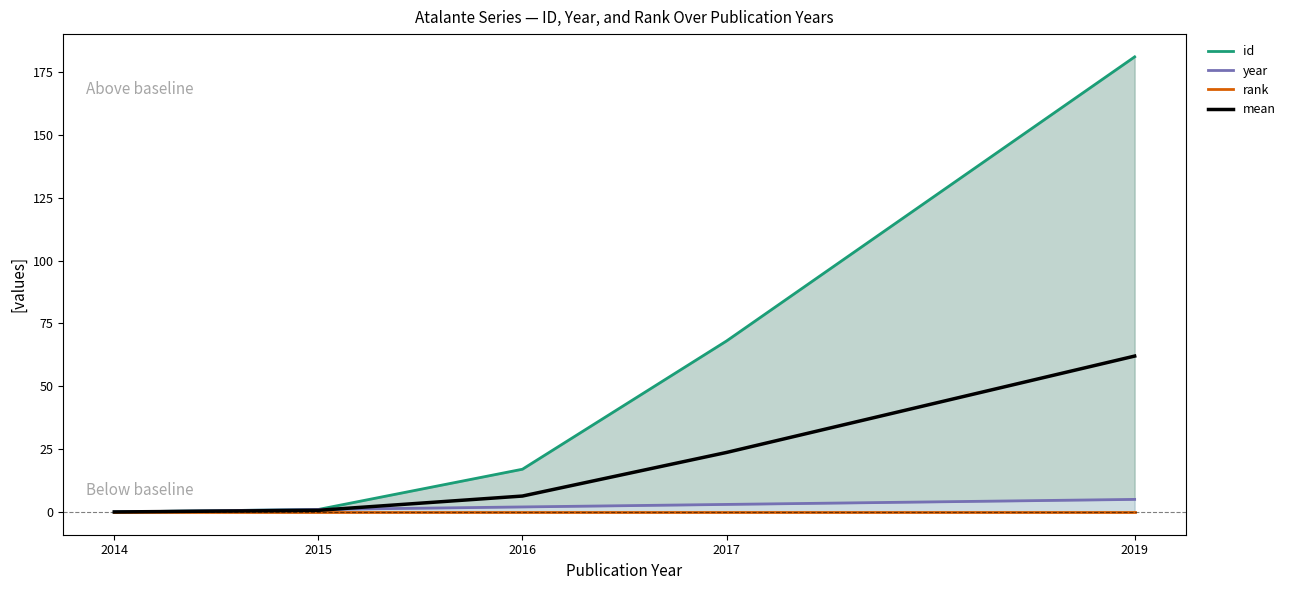

The value of mean at 2017 is 5.3. True or false?

False